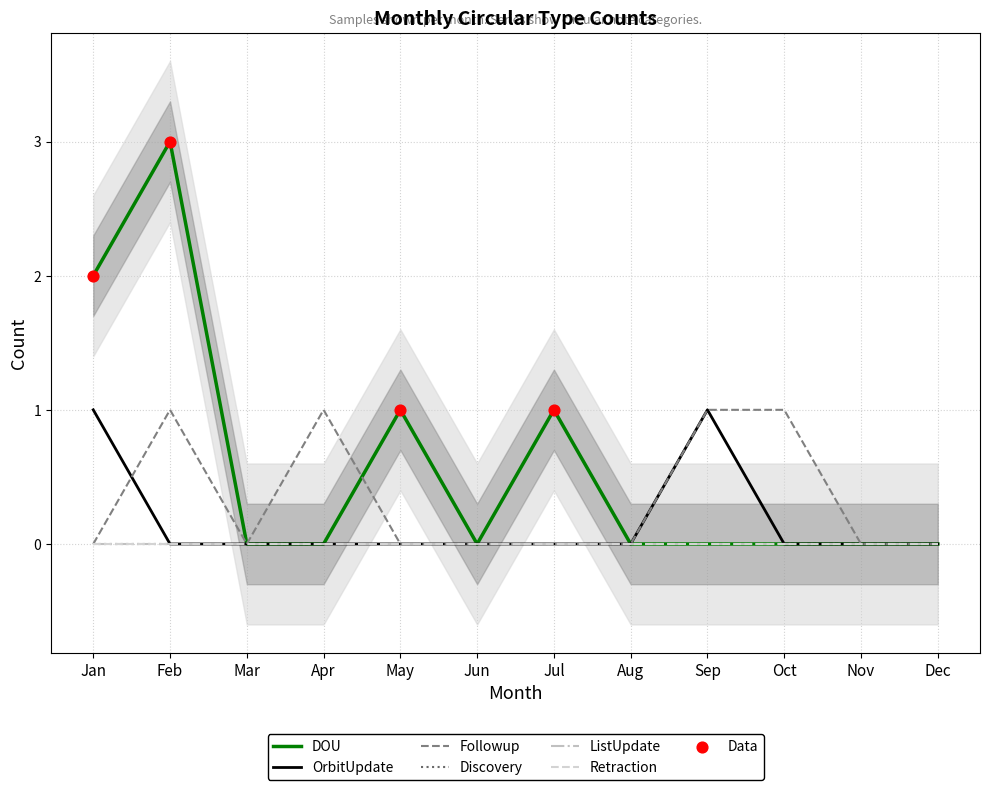

Which series has the largest Y range (max minus min)?

DOU